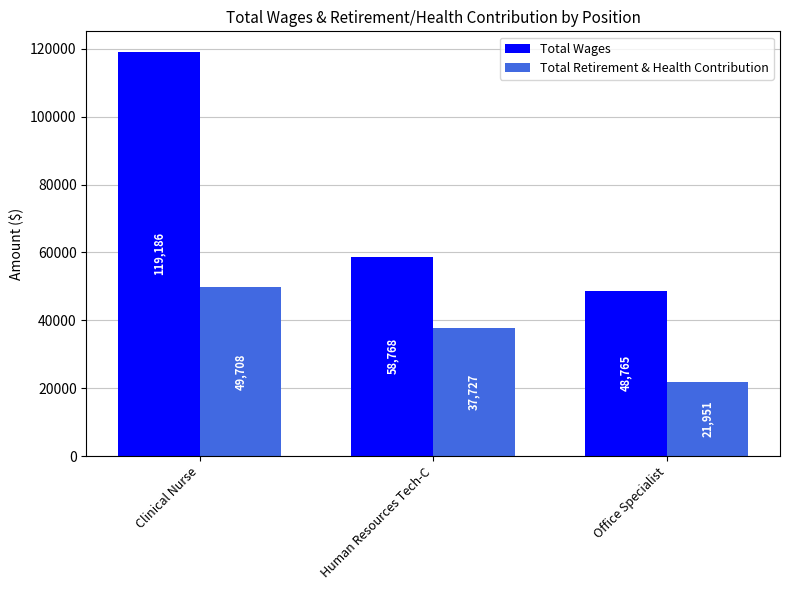

What is the average value of the Total Wages series?

75573